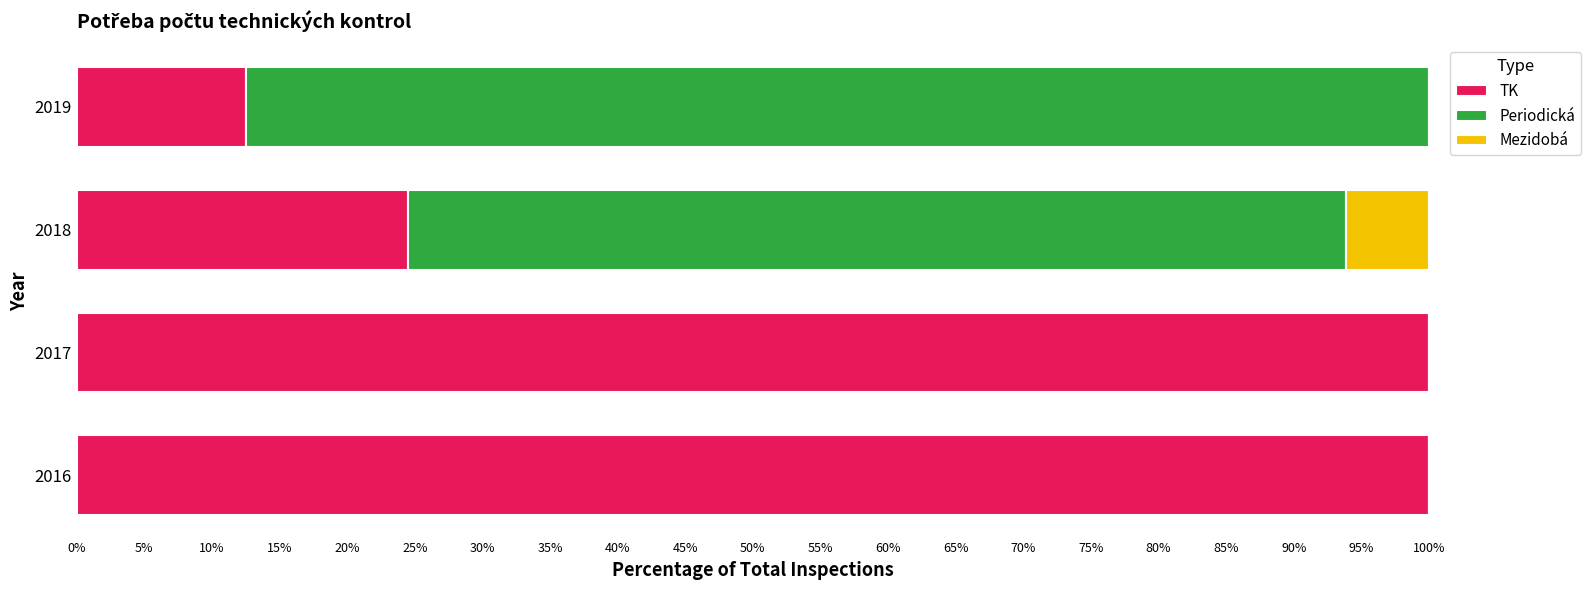

What is the total value across all series at 2018?

100.0